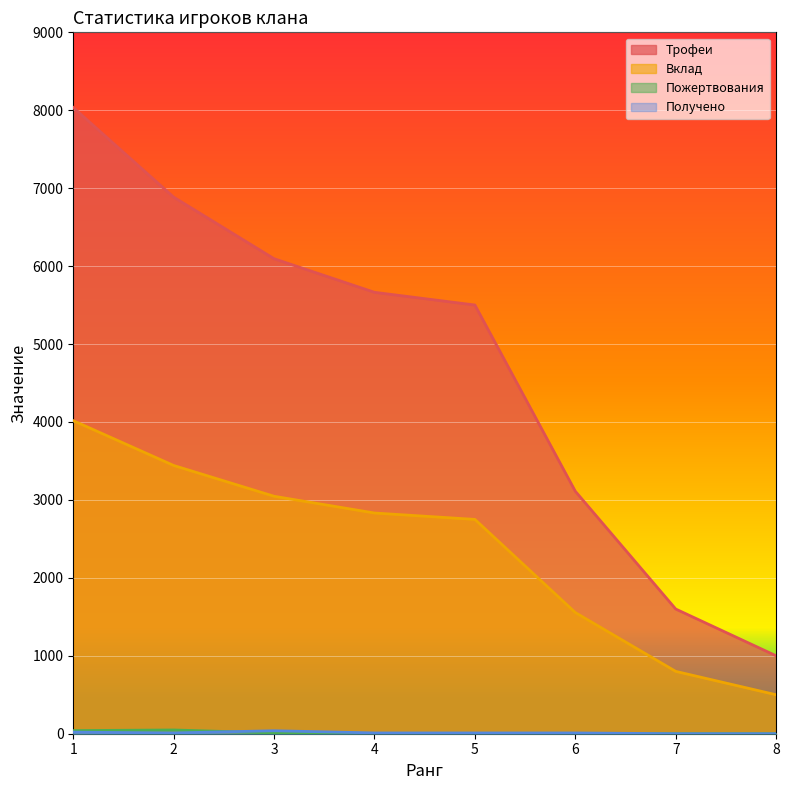

Reading left to right, transcribe all the data shown in this chart.

Трофеи: 8035	6885	6095	5664	5501	3111	1600	1000
Вклад: 4017	3442	3047	2832	2750	1555	800	500
Пожертвования: 40	48	10	0	0	0	0	0
Получено: 20	10	38	10	10	10	0	0